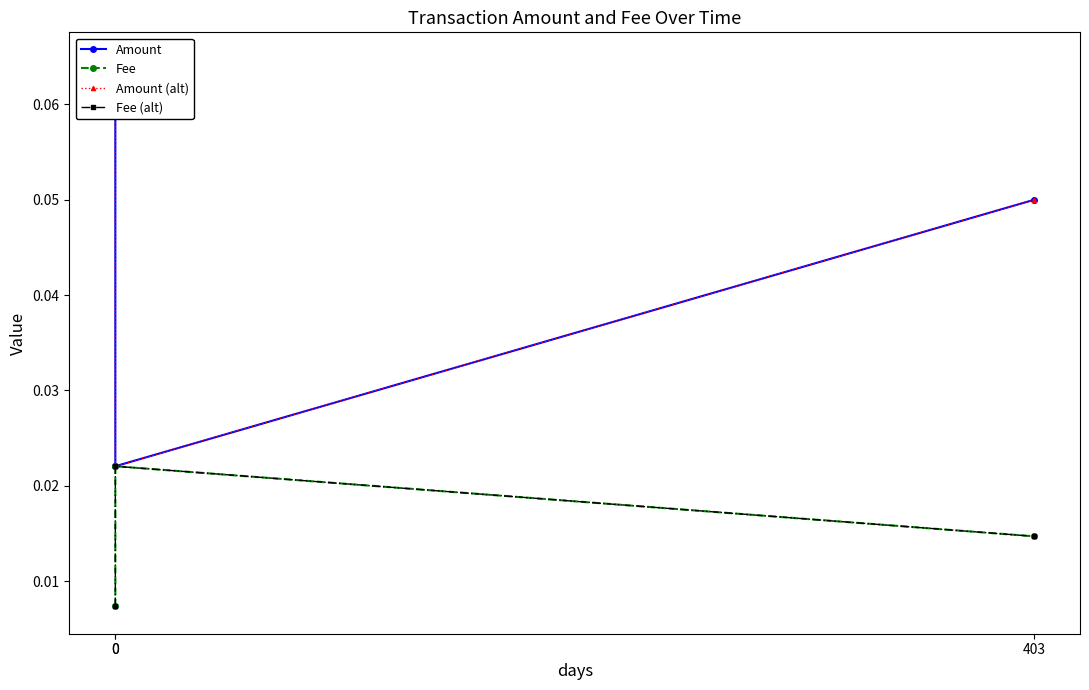

How many Fee (alt) values are between 0 and 1?

3